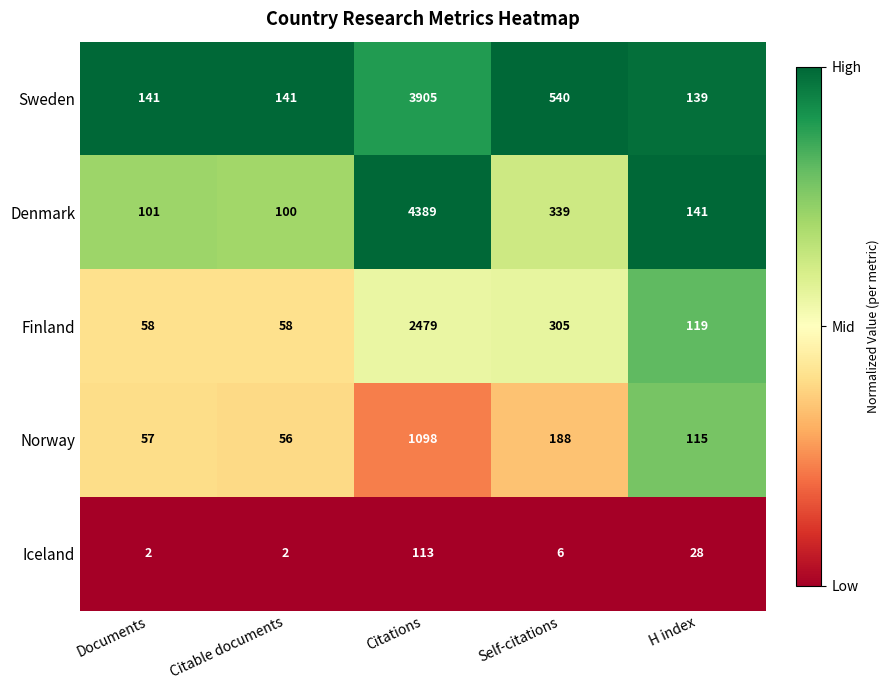

Which series has the largest range (max minus min)?

Denmark